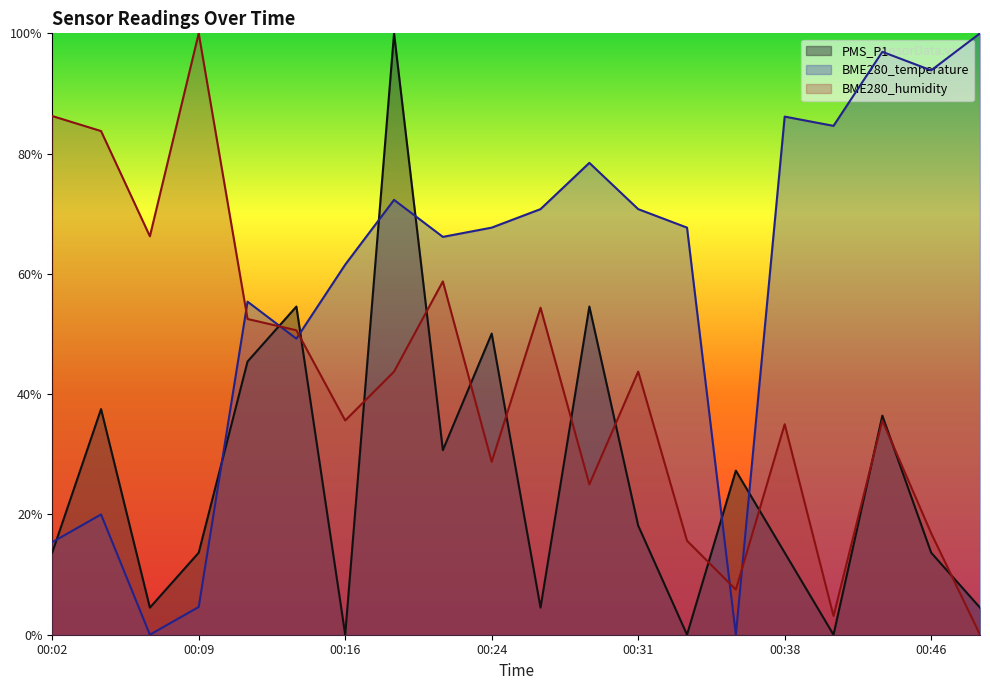

Which series has the widest spread of values?

PMS_P1